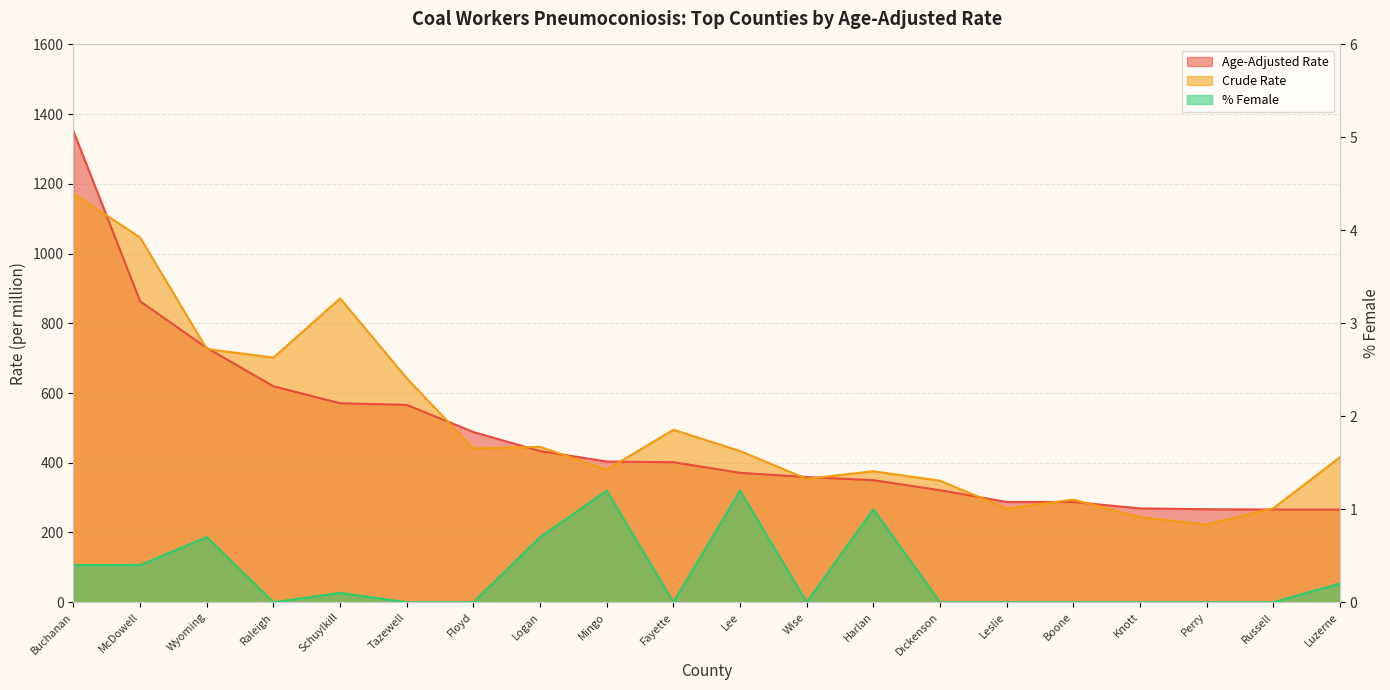

What is the label of the 18th point from the left?

Perry